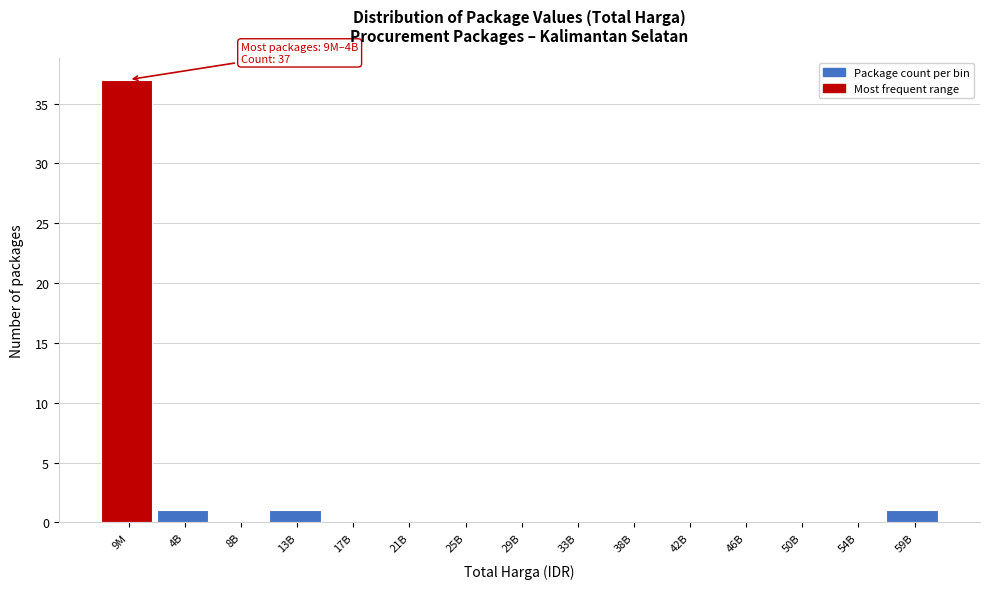

Reading left to right, transcribe all the data shown in this chart.

9M=37	4B=1	8B=0	13B=1	17B=0	21B=0	25B=0	29B=0	33B=0	38B=0	42B=0	46B=0	50B=0	54B=0	59B=1